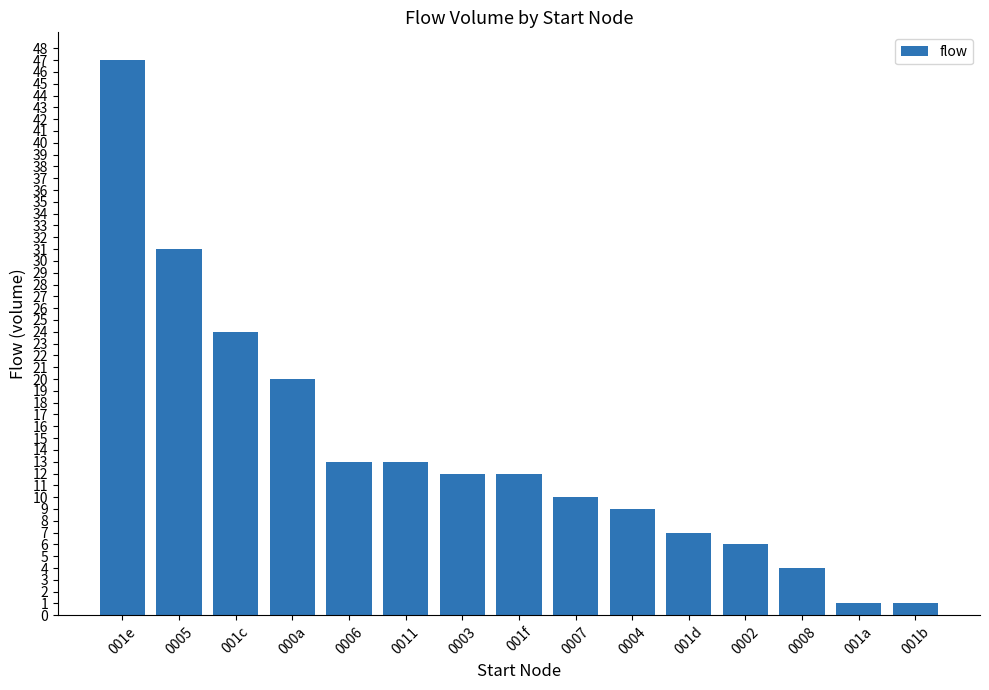

Is it true that the value at 001c is 11?

False